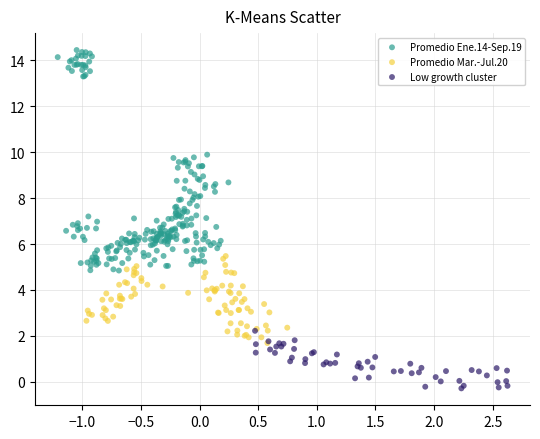

Which series reaches the minimum Y coordinate?

Low growth cluster